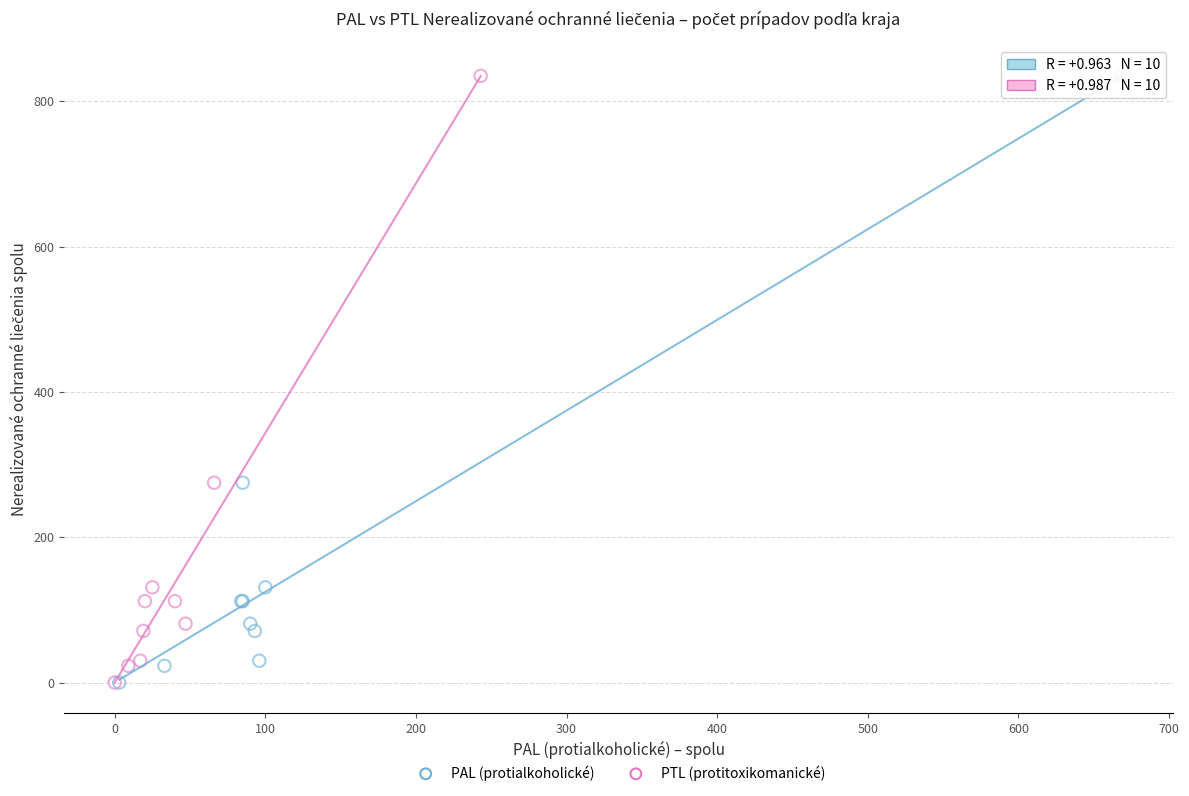

What are all the series names shown in the legend?

PAL (protialkoholické), PTL (protitoxikomanické)